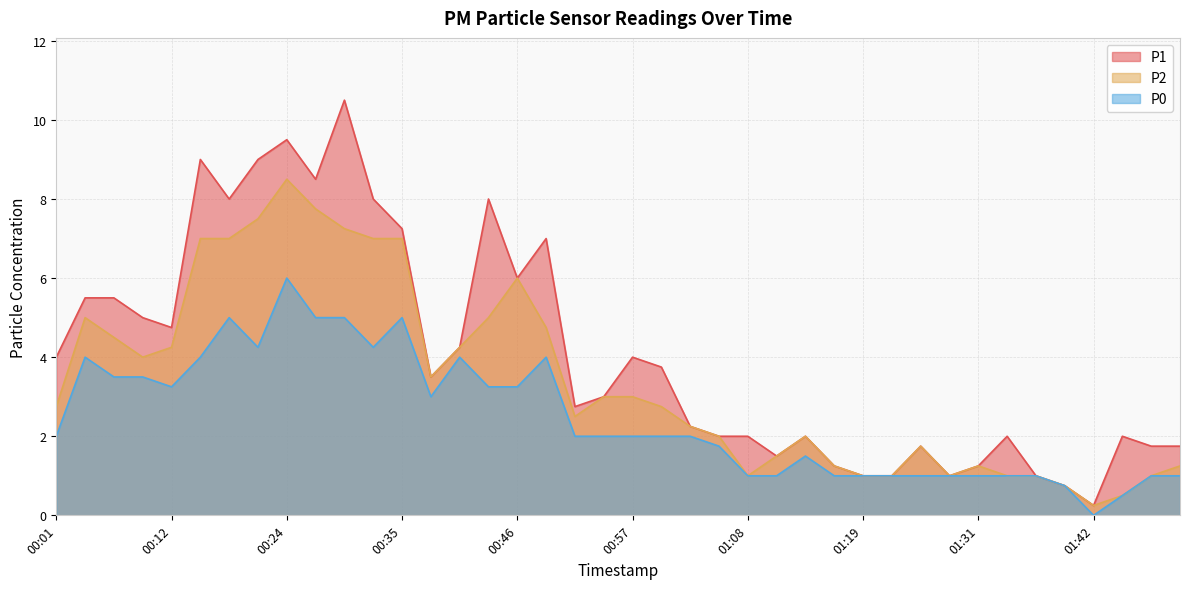

At how many categories does at least one series exceed 1?

34